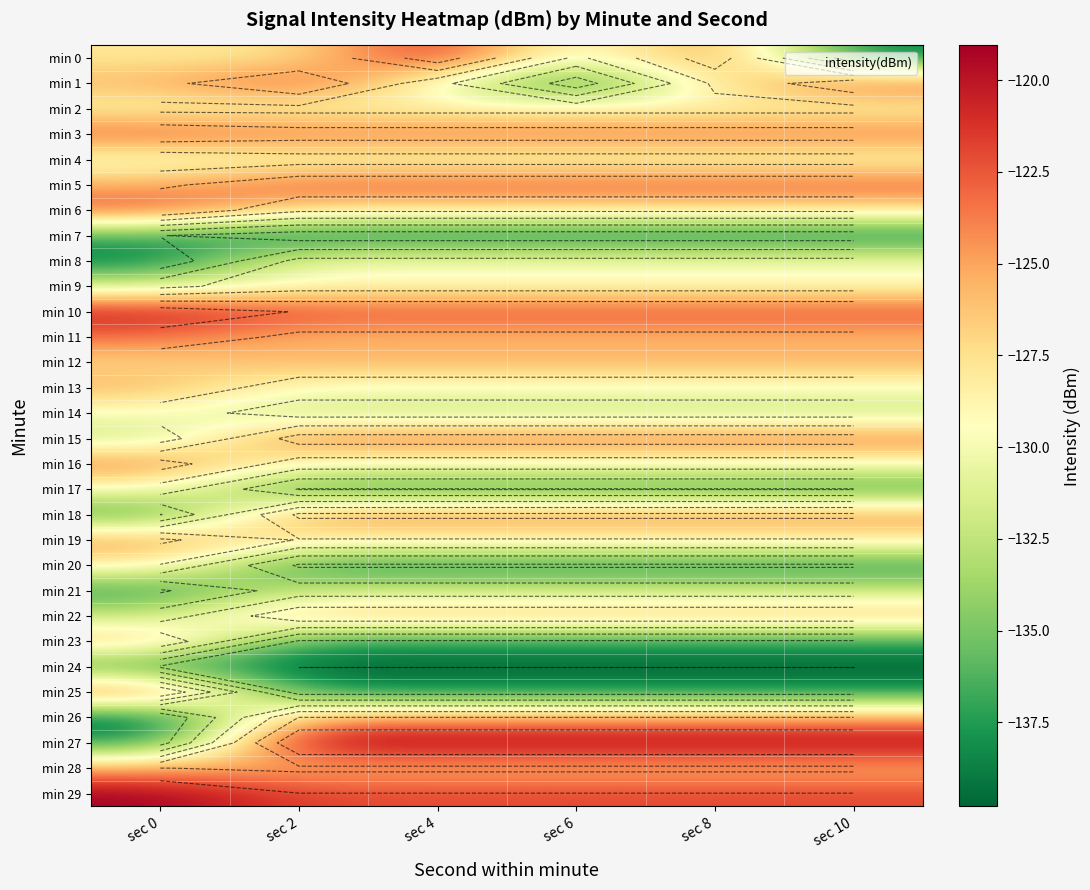

Where is min 9 nearest to the value -130?

sec 2